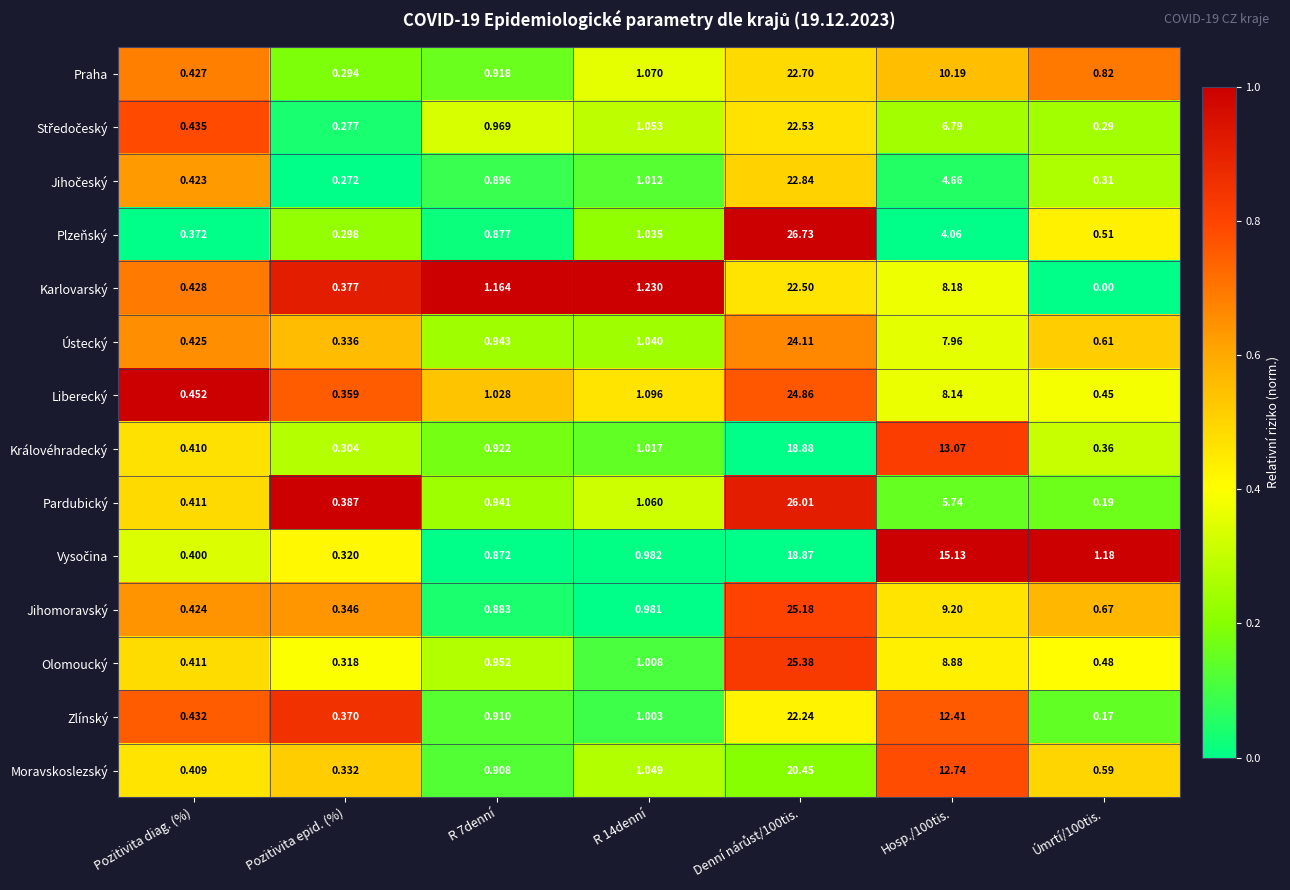

How many series are shown in this chart?

14